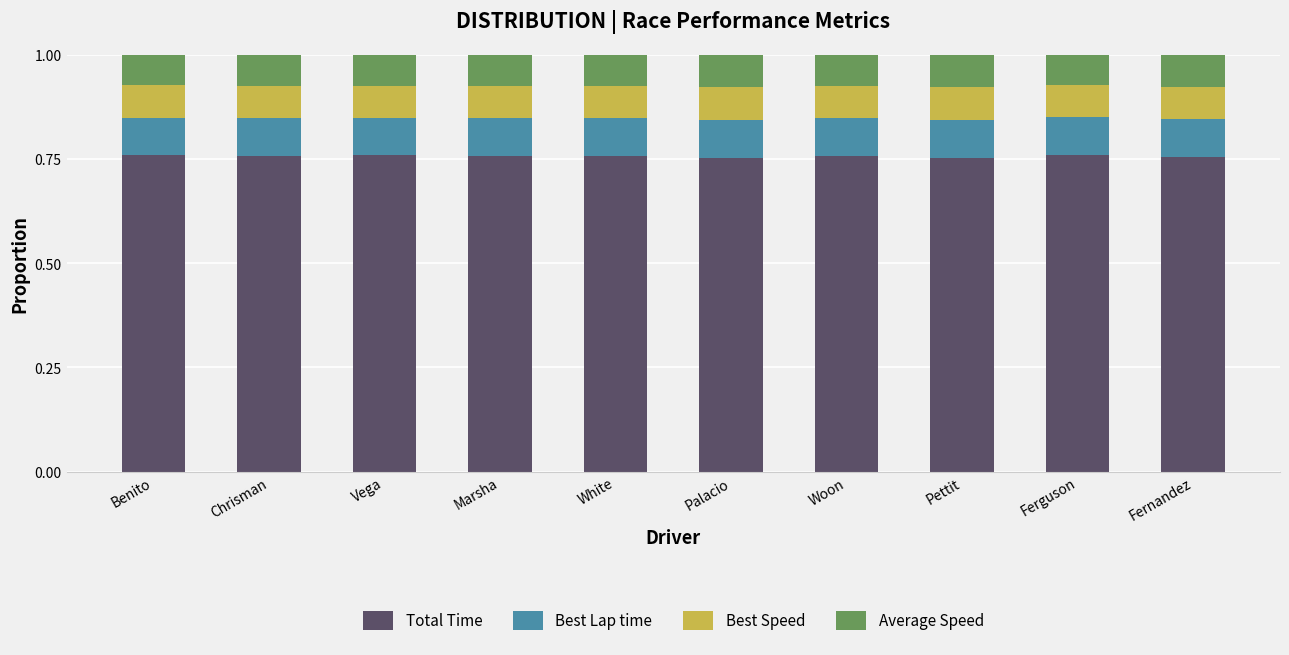

What is the sum of all Total Time values?

7.6